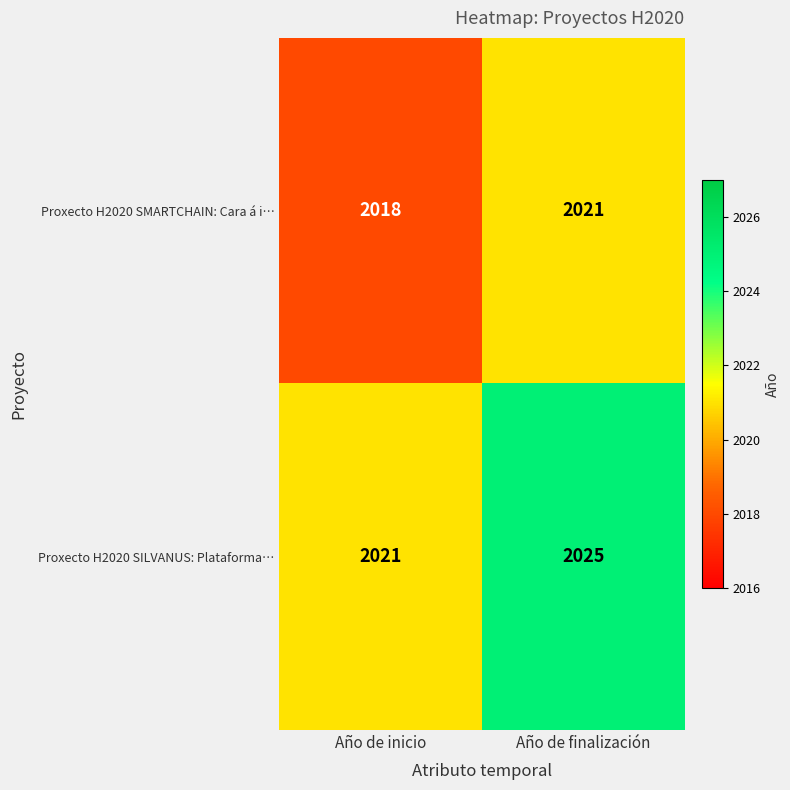

Between Año de inicio and Año de finalización, which series saw the biggest shift?

Proxecto H2020 SILVANUS: Plataforma…